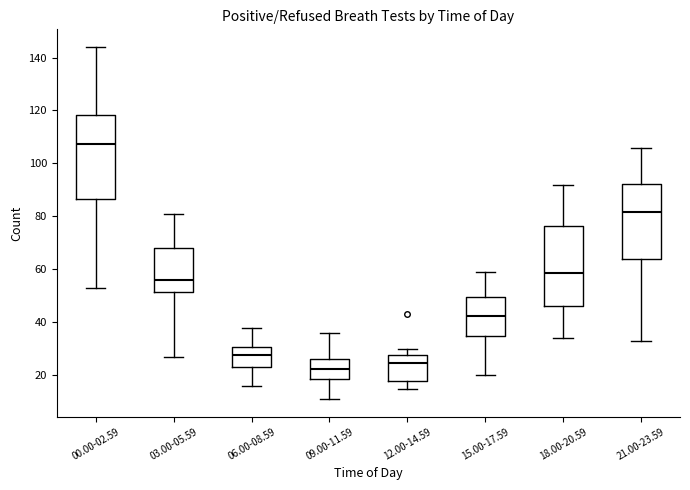

Reading left to right, transcribe this box plot: for each box, give where its median line is, the range the box spans, and where its two whiskers end, as read against the y-axis. The values are not printed on the chart, so give them approximately, as read against the axis.

00.00-02.59: median 108, box 86 to 118, whiskers 54 to 144
03.00-05.59: median 56, box 52 to 68, whiskers 28 to 82
06.00-08.59: median 28, box 24 to 30, whiskers 16 to 38
09.00-11.59: median 22, box 18 to 26, whiskers 12 to 36
12.00-14.59: median 24, box 18 to 28, whiskers 16 to 30
15.00-17.59: median 42, box 36 to 50, whiskers 20 to 60
18.00-20.59: median 58, box 46 to 76, whiskers 34 to 92
21.00-23.59: median 82, box 64 to 92, whiskers 34 to 106